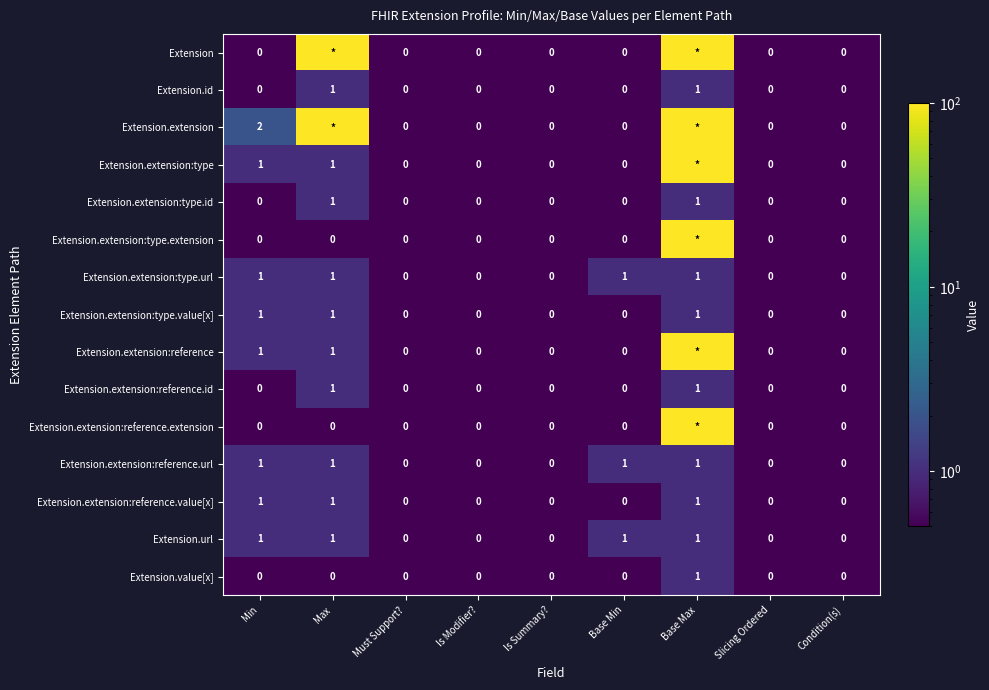

Is the value of Extension.id at Condition(s) greater than the value of Extension.extension:type.url at Base Max?

No